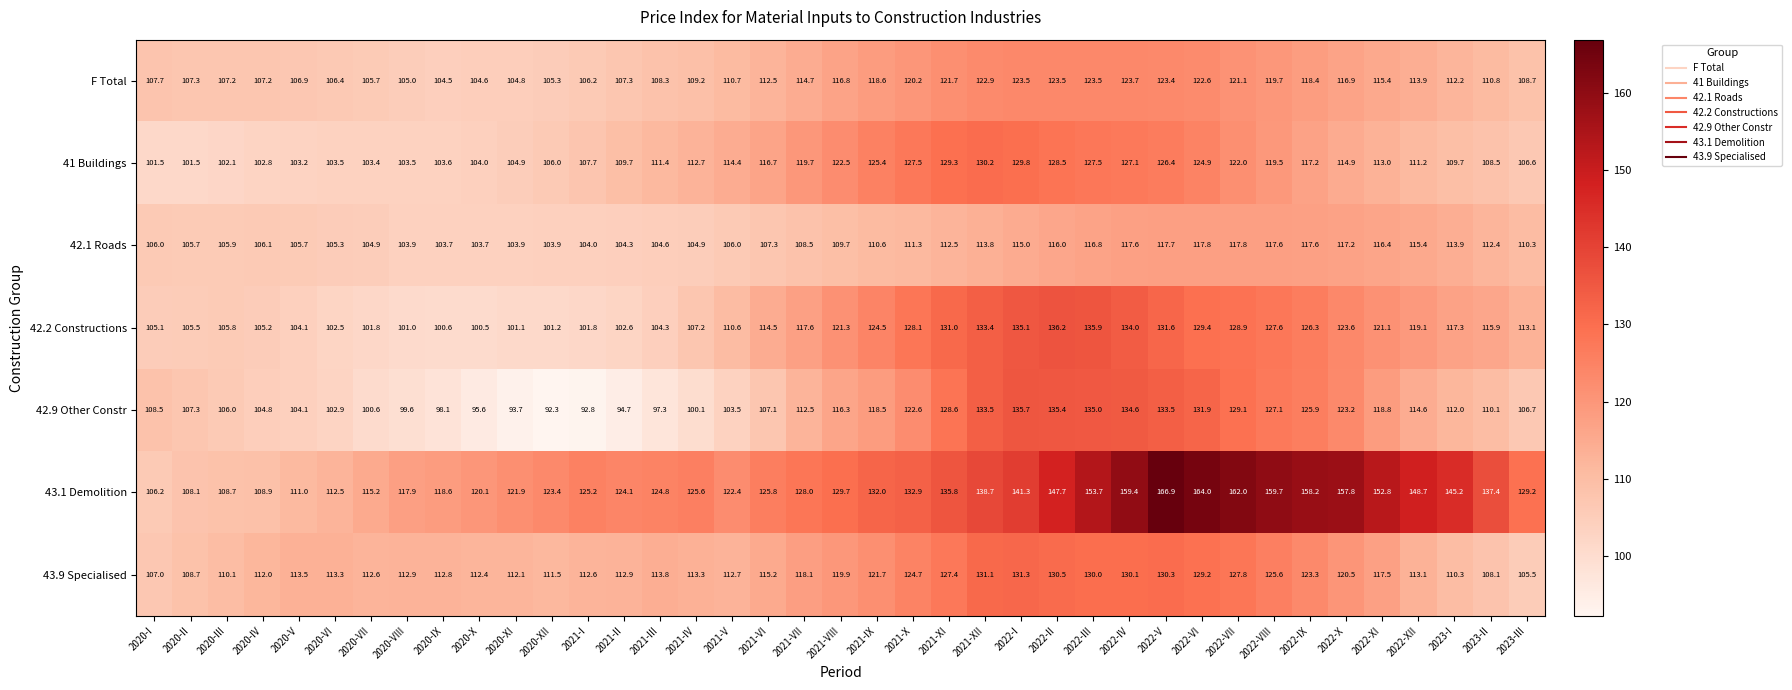

Between 2021-II and 2023-III, which series saw the biggest shift?

42.9 Other Constr